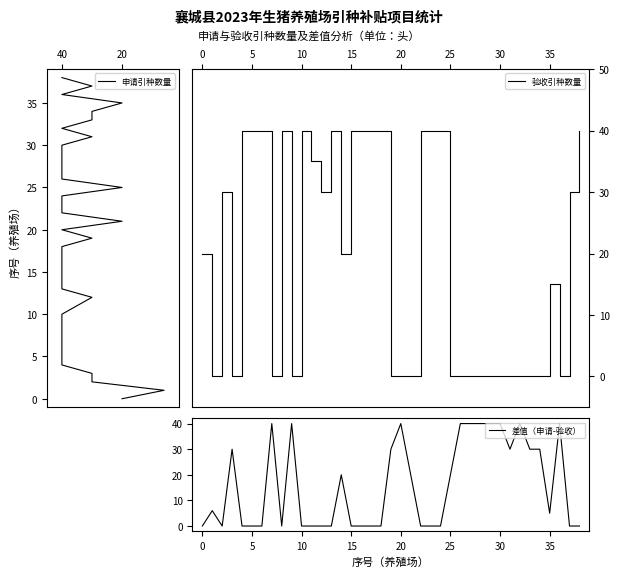

Which series ends up on top after the final intersection of 申请引种数量 and 差值（申请-验收）?

申请引种数量